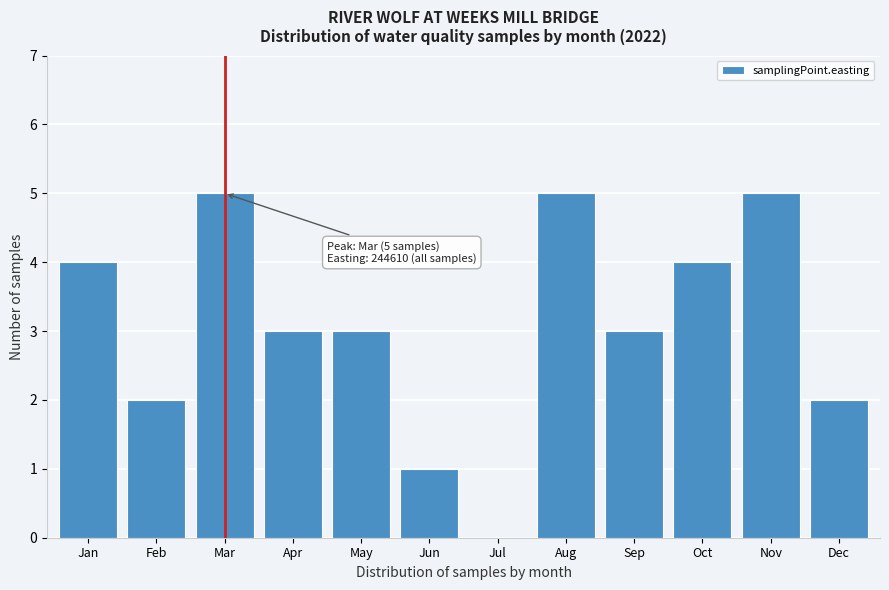

Reading right to left, transcribe all the data shown in this chart.

Dec=2	Nov=5	Oct=4	Sep=3	Aug=5	Jul=0	Jun=1	May=3	Apr=3	Mar=5	Feb=2	Jan=4